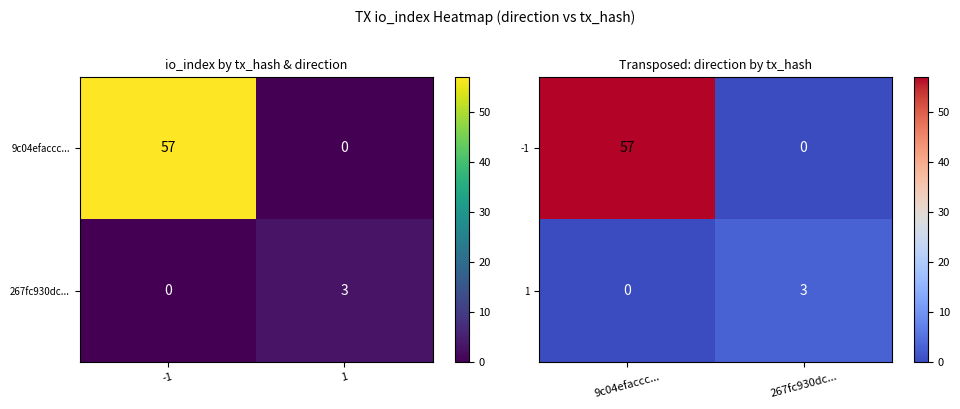

What is the sum of all 1 values?

3